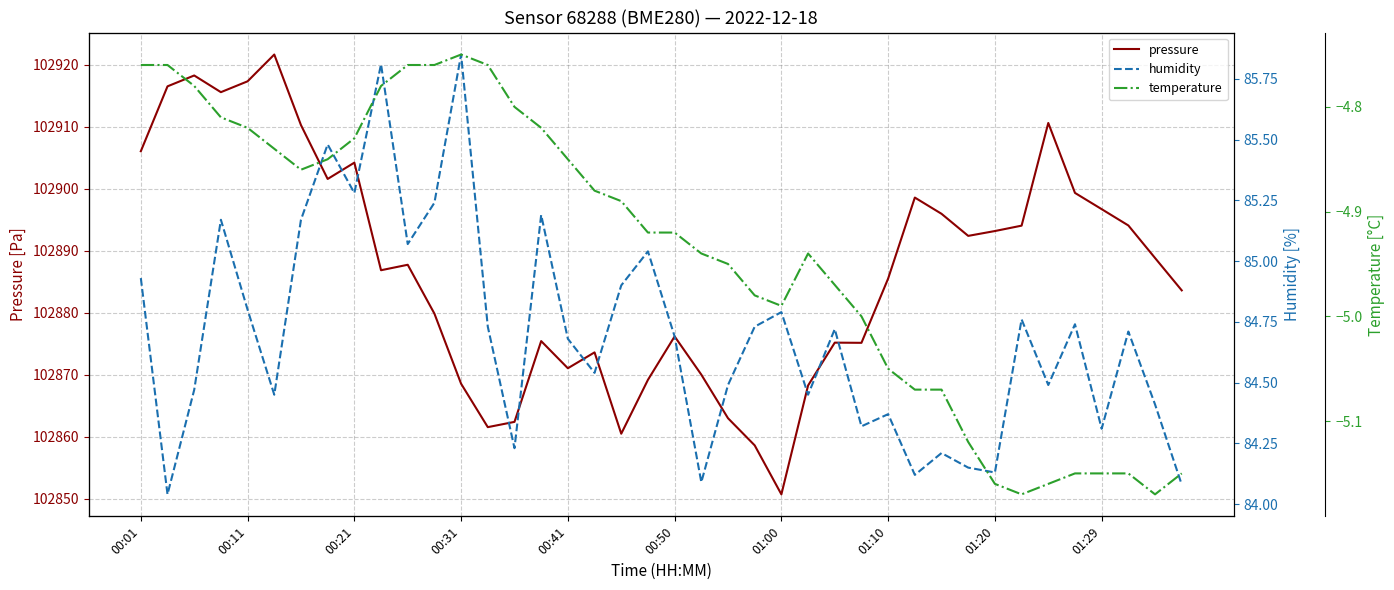

How many data points does each series have?

40